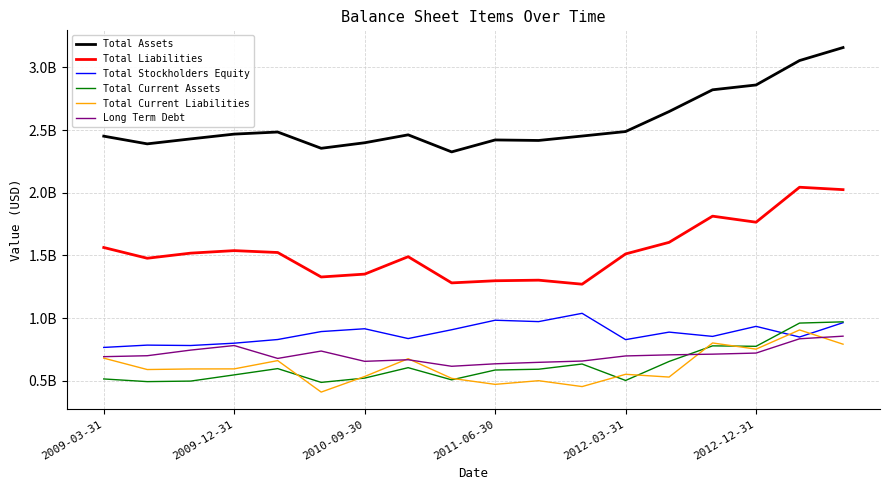

What are all the series names shown in the legend?

Total Assets, Total Liabilities, Total Stockholders Equity, Total Current Assets, Total Current Liabilities, Long Term Debt